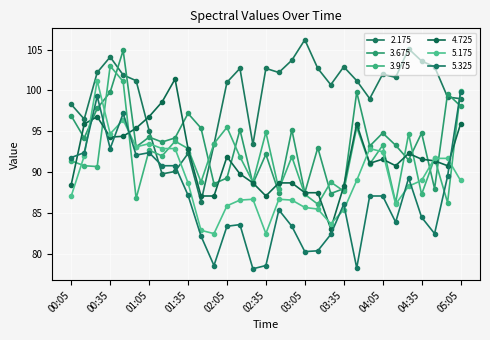

Where does the 2.175 series first go above 101?

00:25